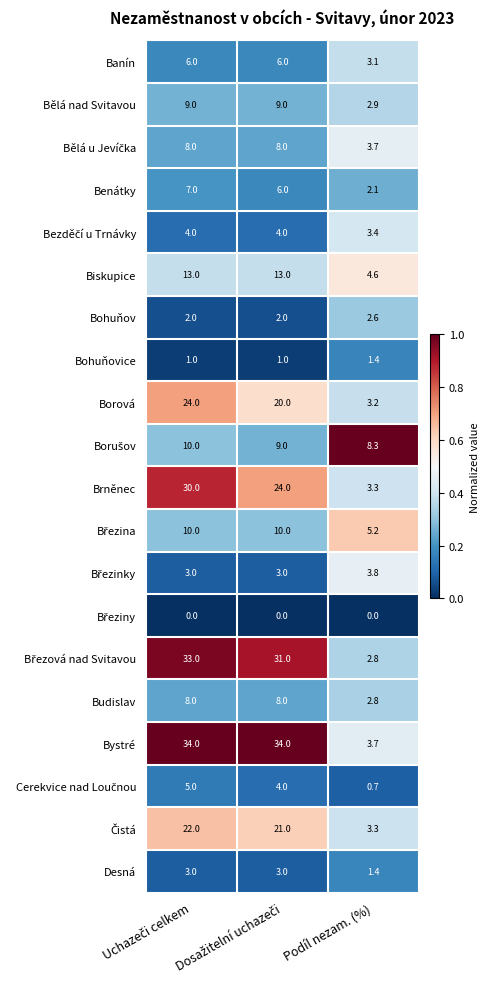

Which series has the widest spread of values?

Bystré